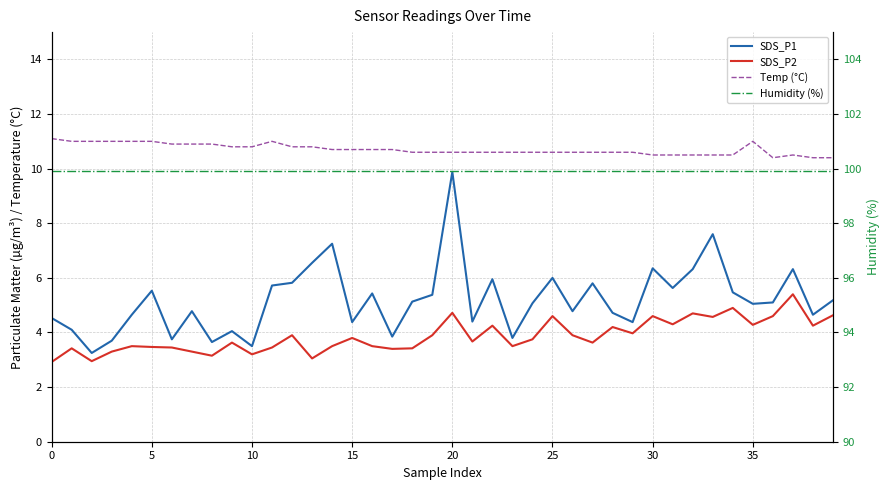

Does the chart have visible grid lines?

Yes